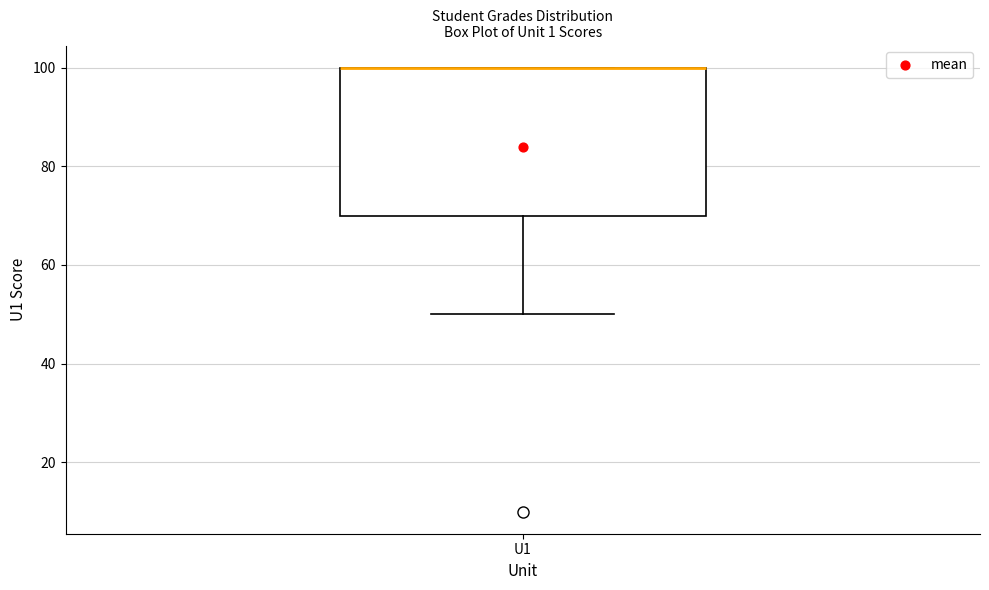

Where is the upper edge of the box for U1 on the y-axis? The values are not printed on the chart, so give them approximately, as read against the axis.

100